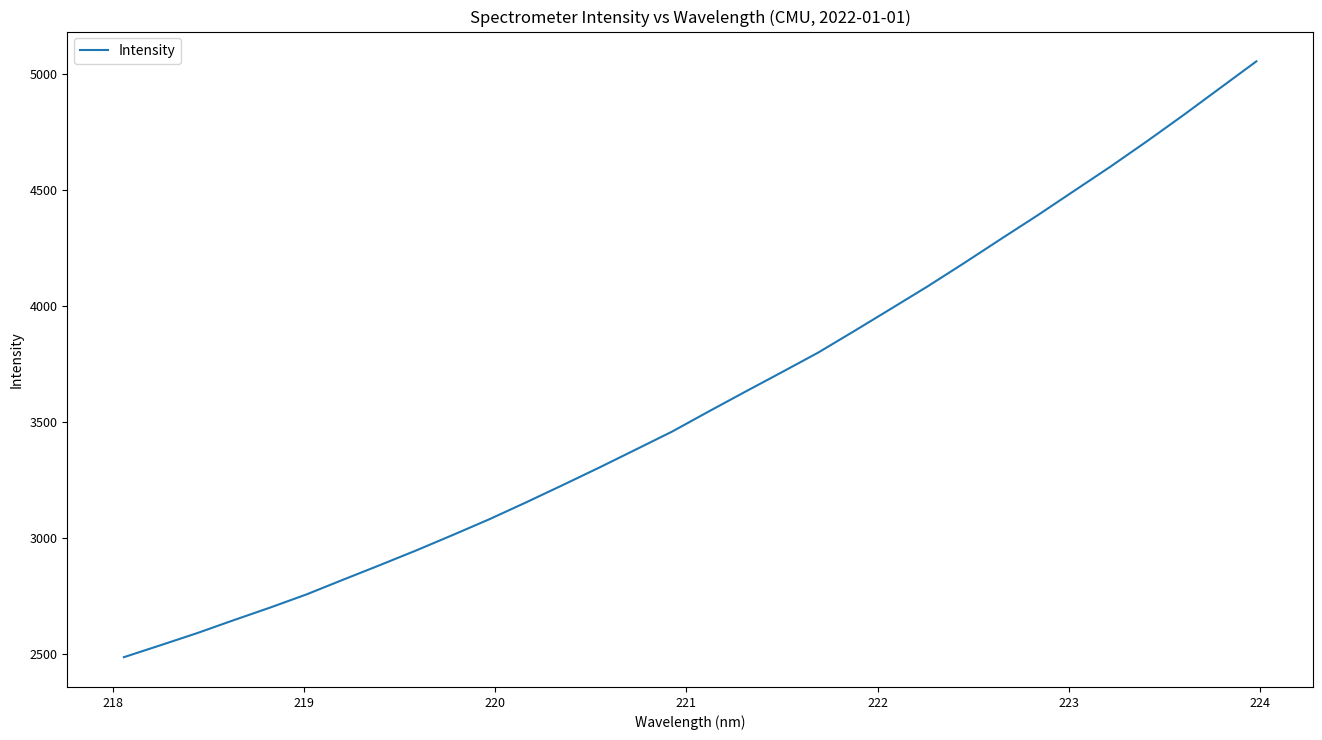

How many values are below 3545?

16